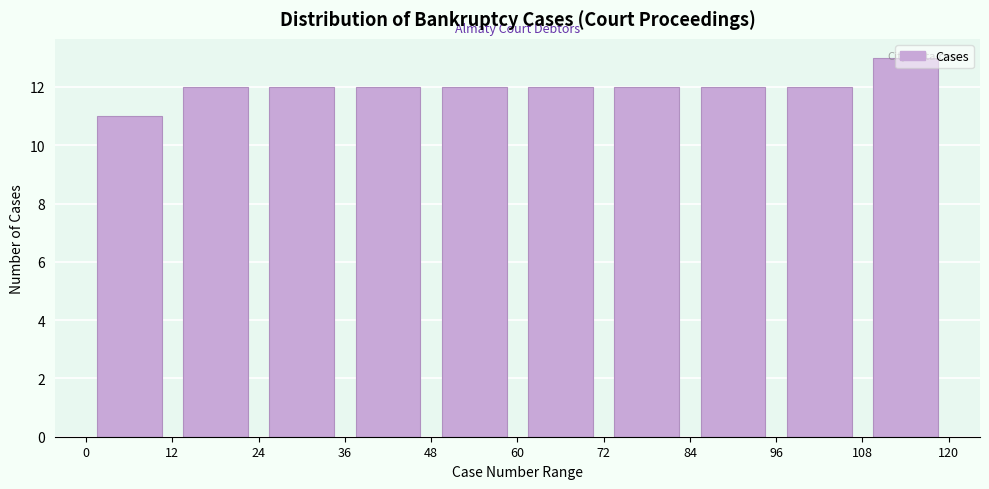

How tall is the bar that spans 72 to 84 on the x-axis? The values are not printed on the chart, so give them approximately, as read against the axis.

12